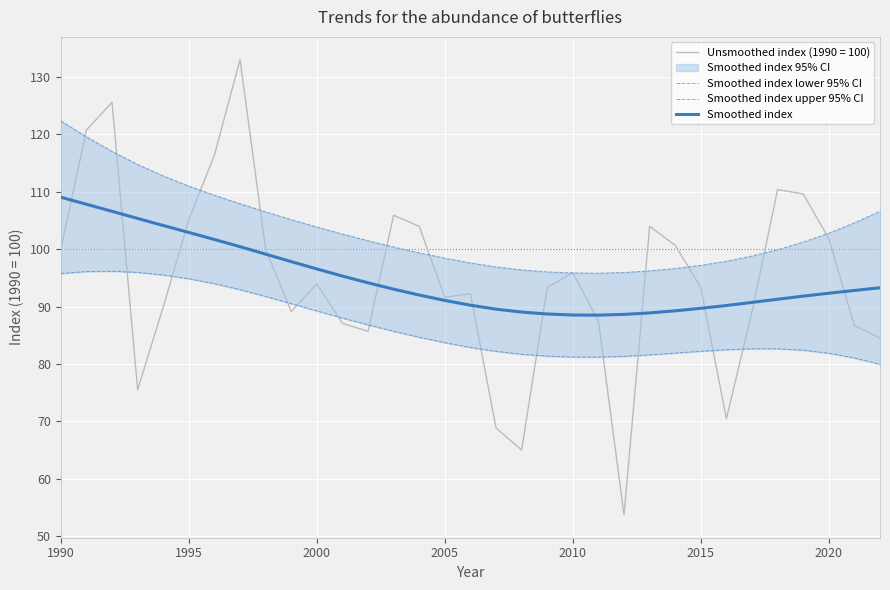

Count the number of categories in the chart.

33